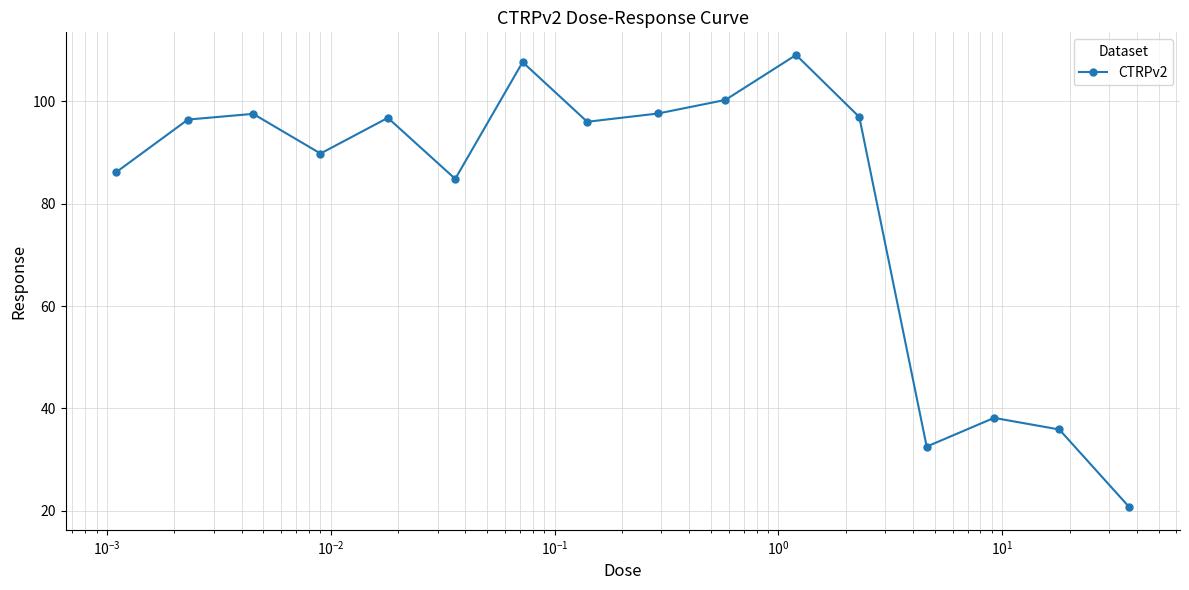

How many points are lower than both their immediate neighbors (excluding endpoints)?

4